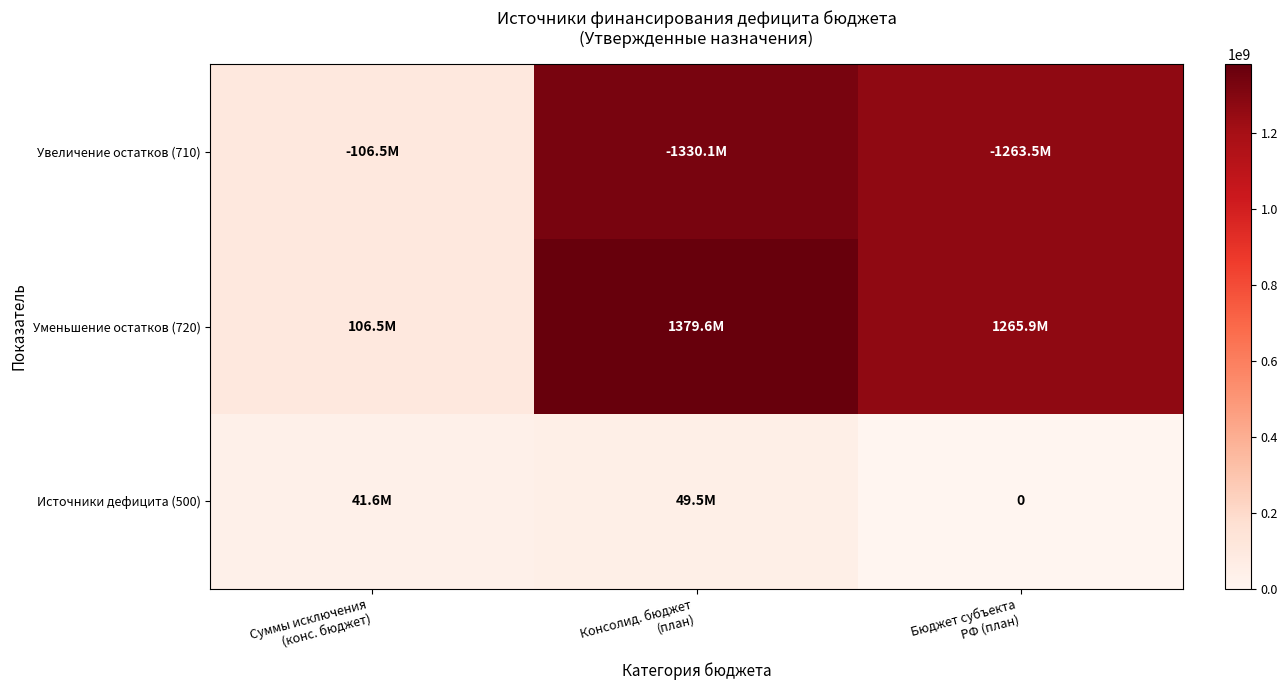

True or false: Уменьшение остатков (720) has a value of 1265933400 at Бюджет субъекта РФ (план).

True